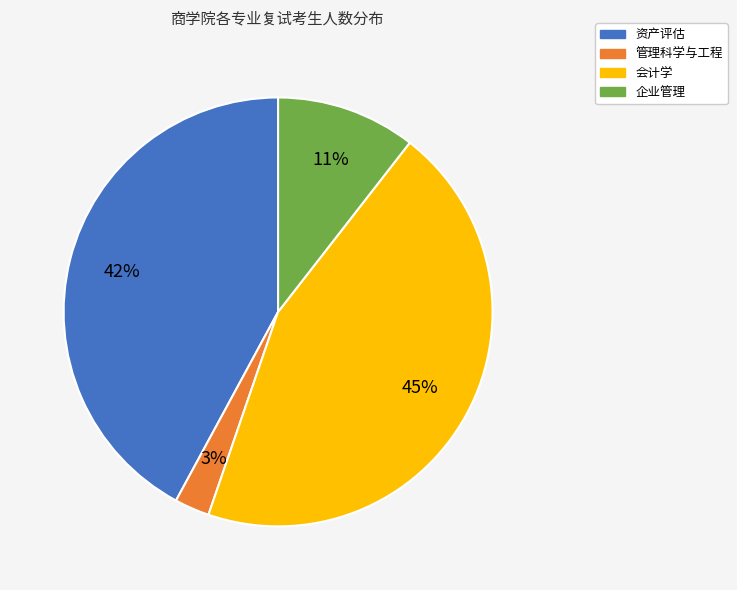

How many slices are in this pie chart?

4